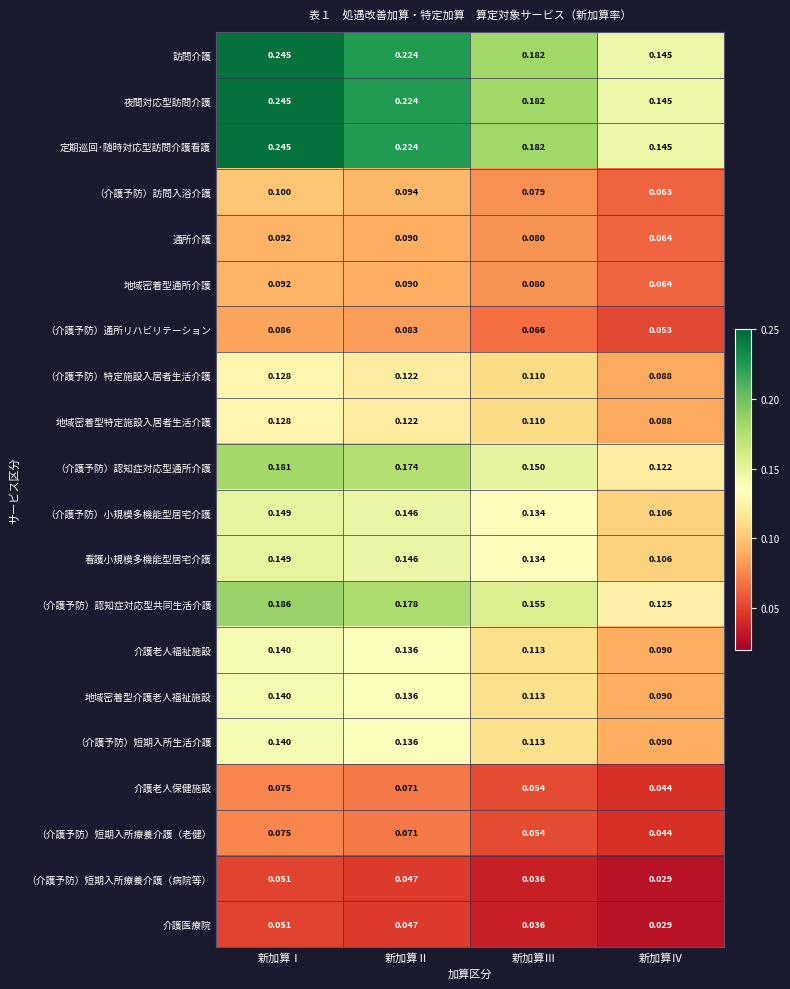

At which category does the chart reach its minimum across all series?

新加算Ⅳ